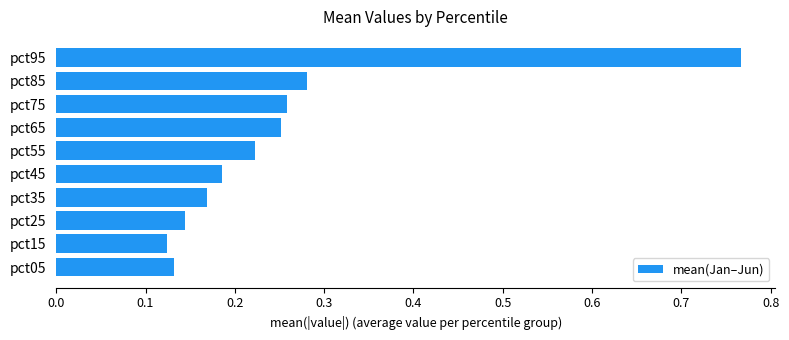

Does the chart contain any negative values?

No